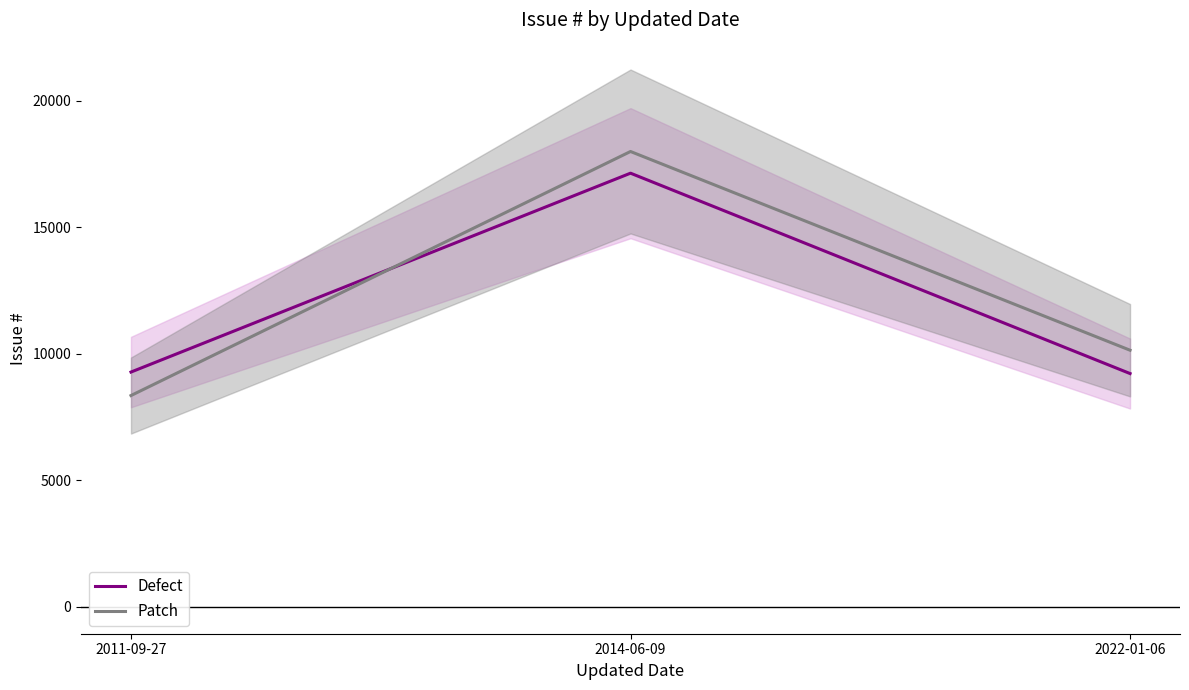

What are all the series names shown in the legend?

Defect, Patch